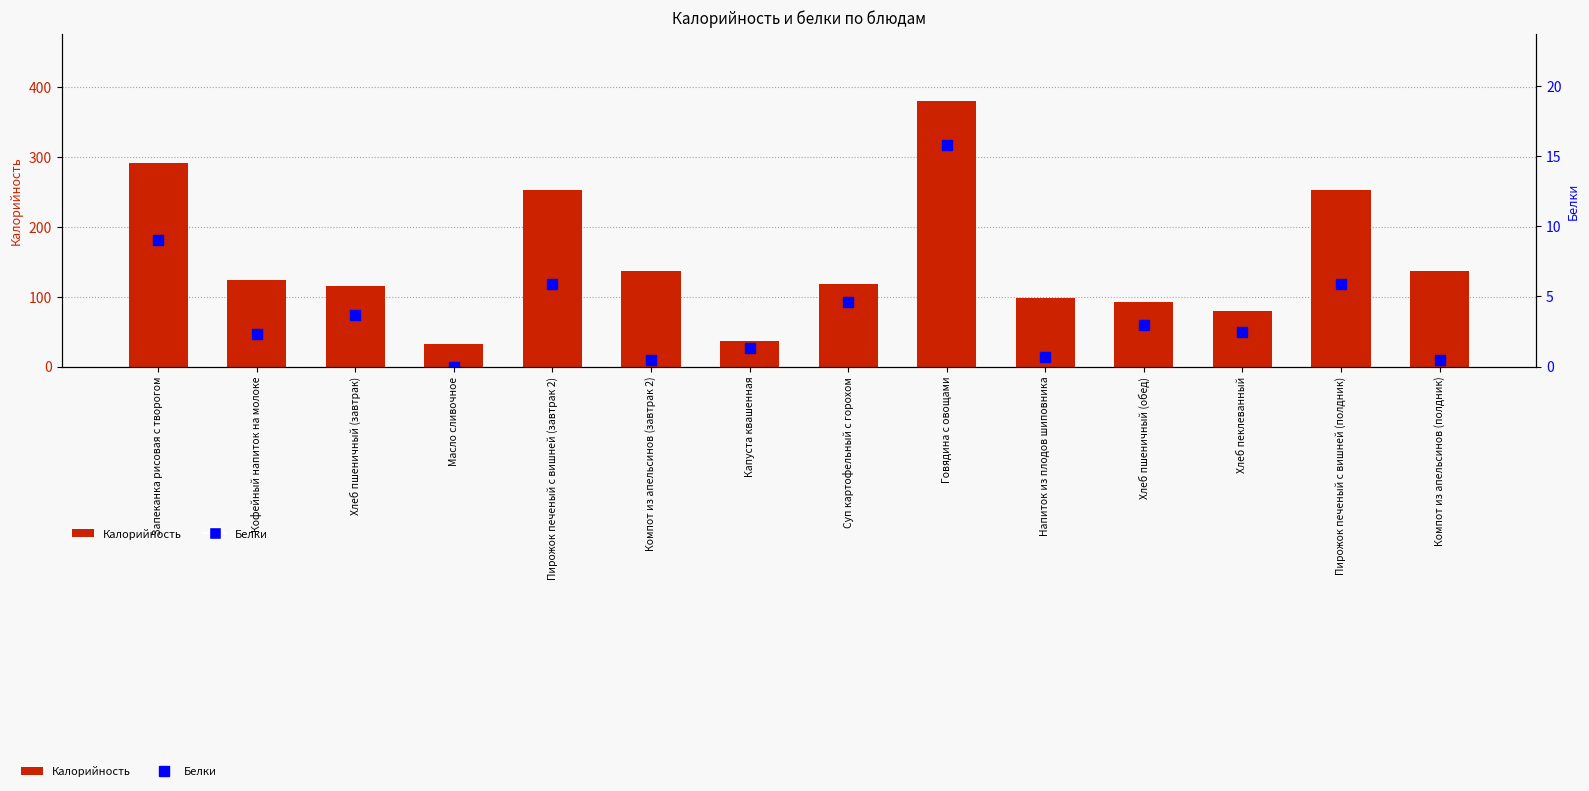

At which label does Белки first exceed 3?

Запеканка рисовая с творогом